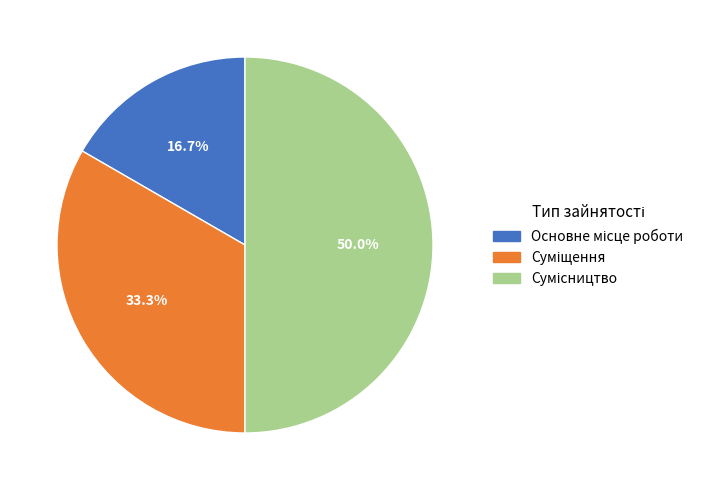

To the nearest percent, what portion does Суміщення represent?

33%